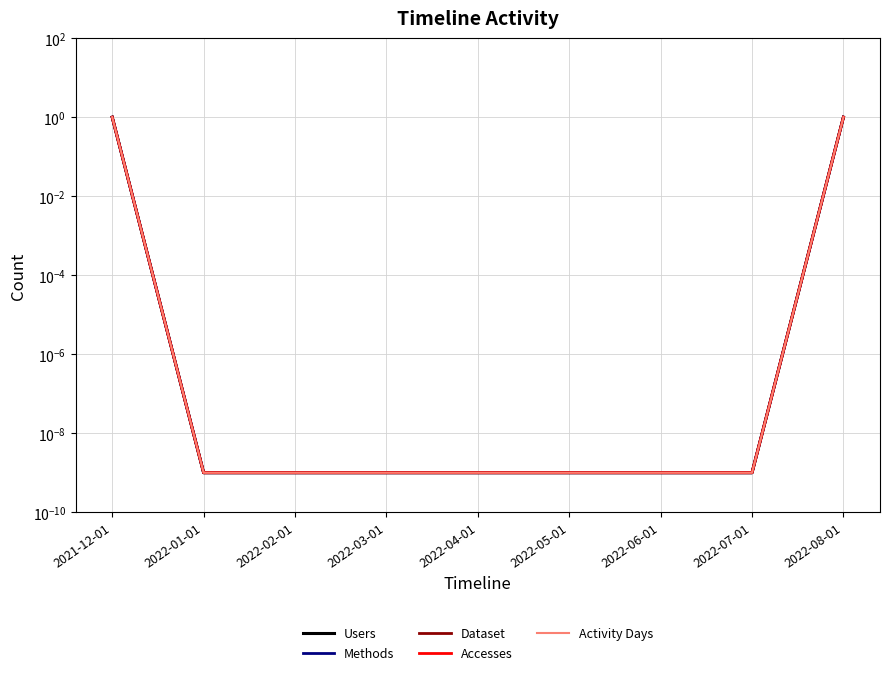

List the labels in order of Methods value, largest first.

2021-12-01, 2022-08-01, 2022-01-01, 2022-02-01, 2022-03-01, 2022-04-01, 2022-05-01, 2022-06-01, 2022-07-01